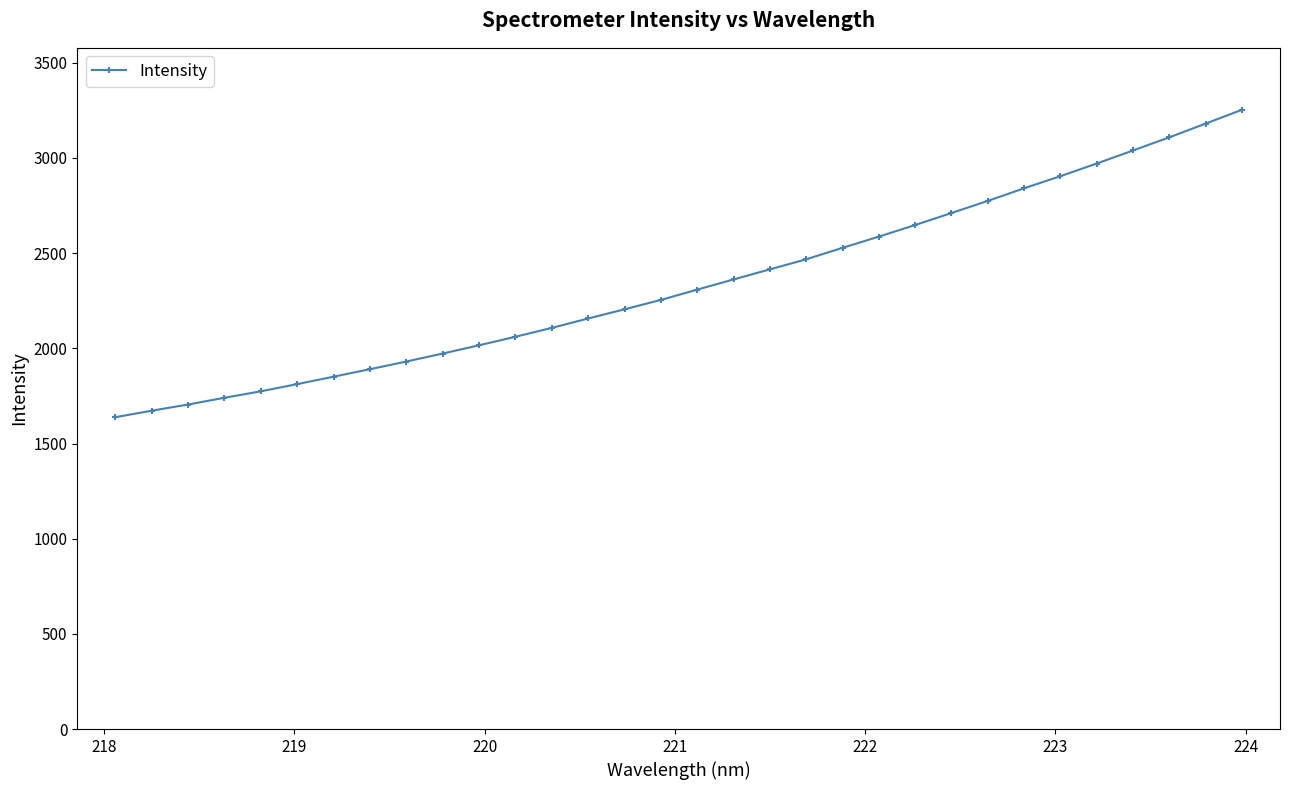

What is the greatest value displayed?

3253.4